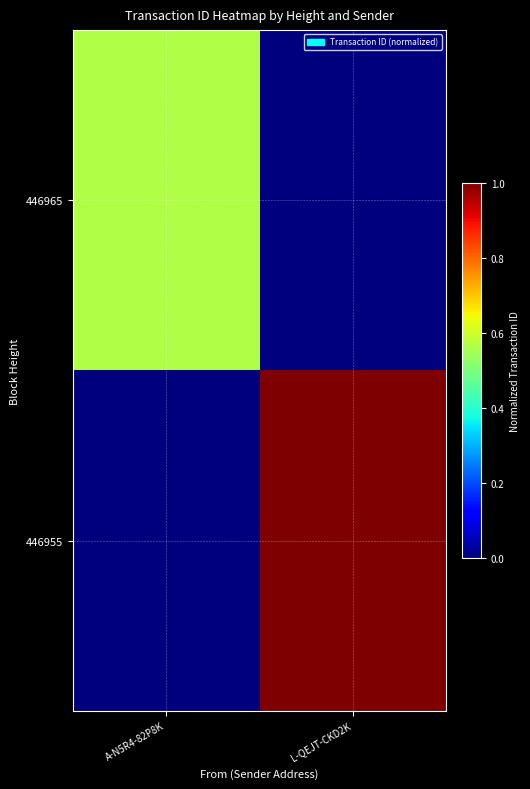

Reading left to right, what are all the values shown in this chart?

446965: A-N5R4-82P8K=0.6	L-QEJT-CKD2K=0.0
446955: A-N5R4-82P8K=0.0	L-QEJT-CKD2K=1.0